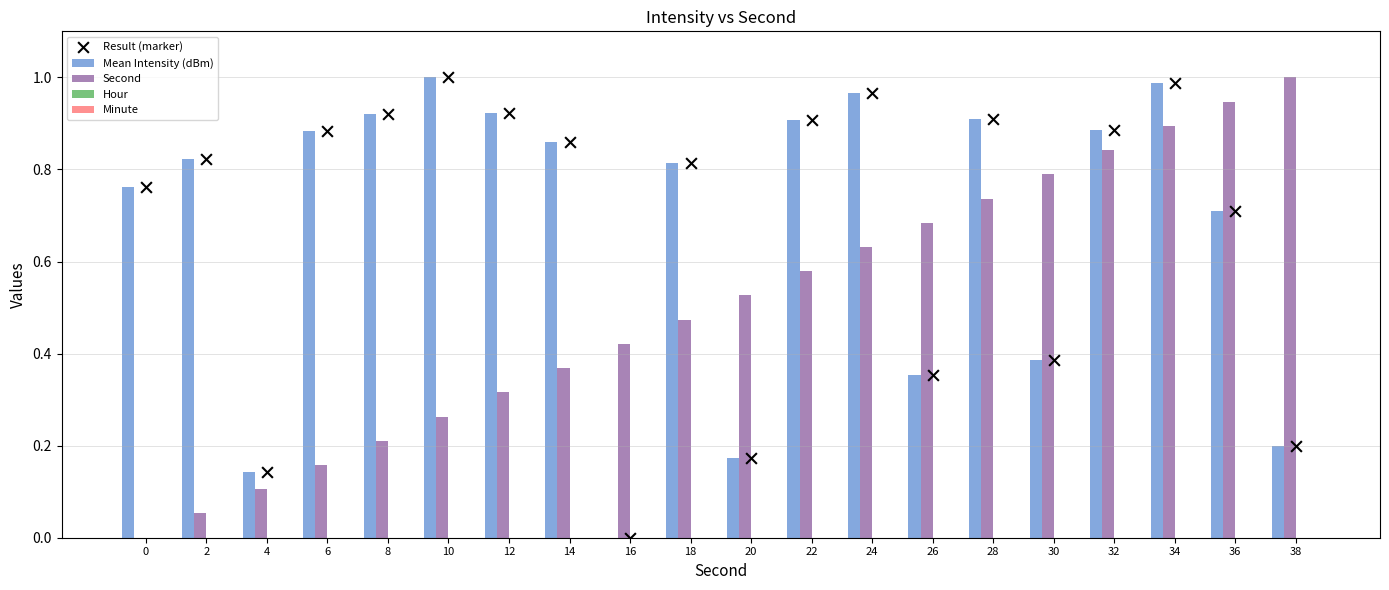

At how many categories does at least one series exceed 0?

20